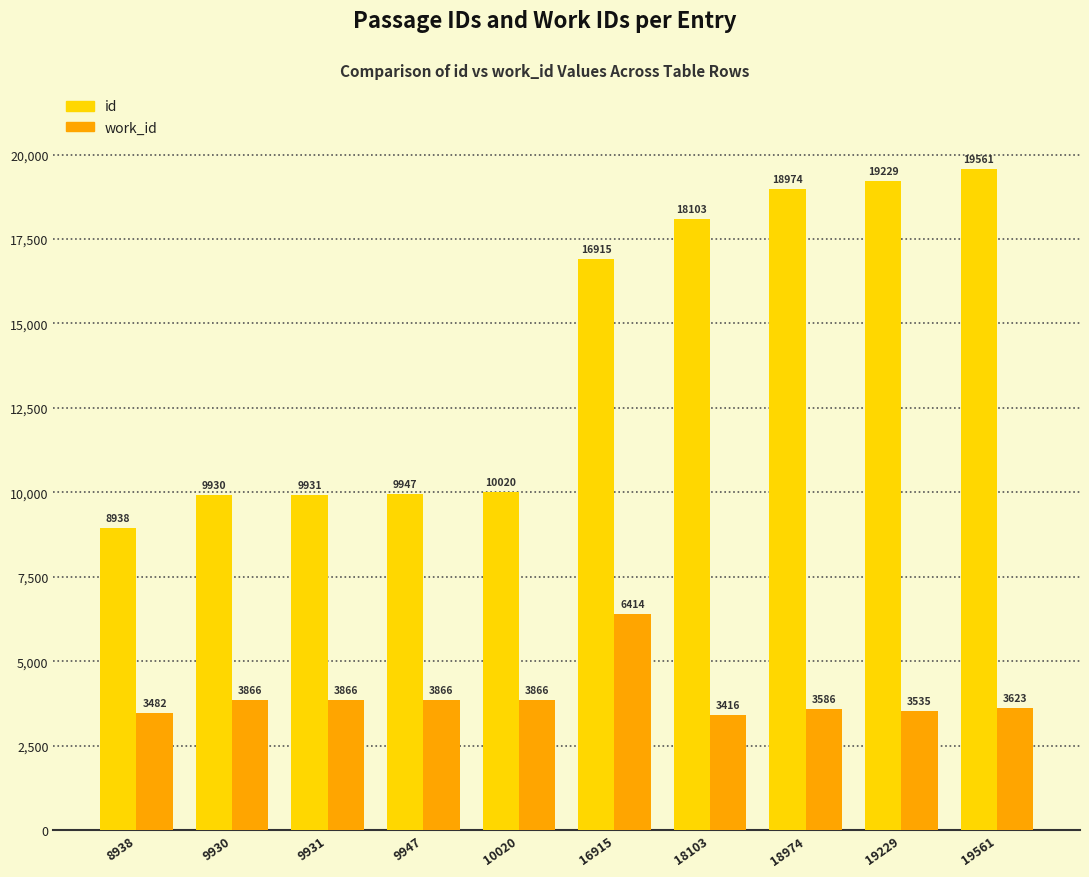

Between 9931 and 16915, which series saw the biggest shift?

id